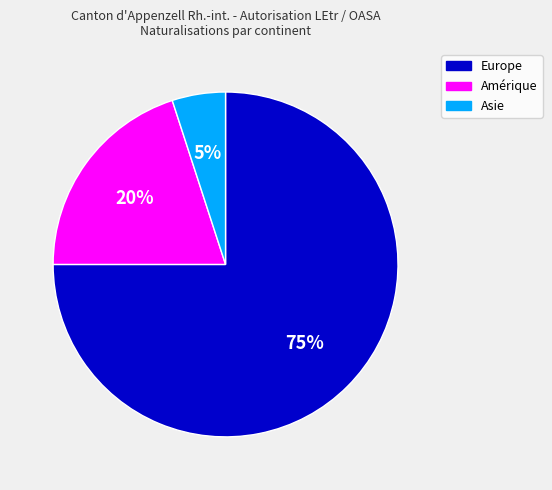

To the nearest percent, what is the difference between the largest and smallest slice percentages?

70%